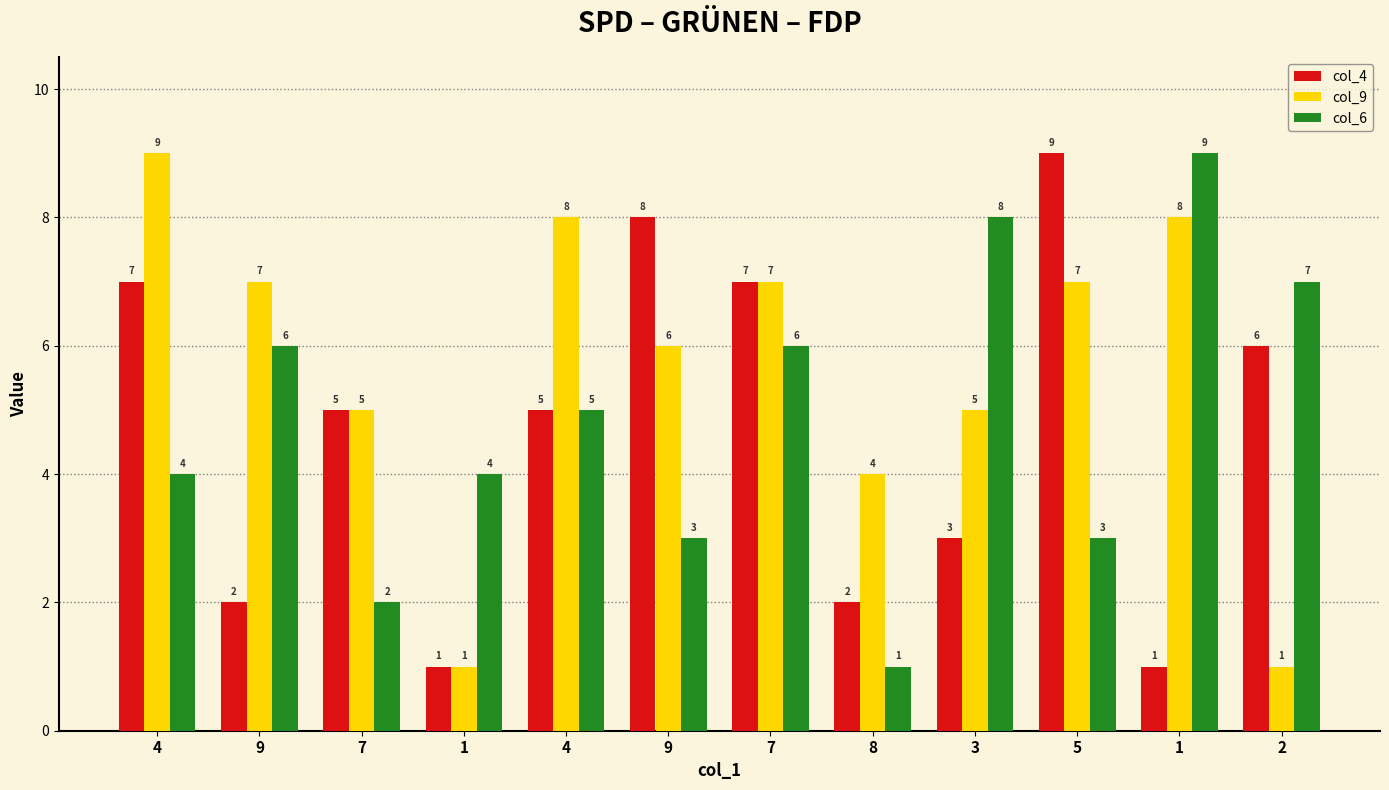

Which series changed the most between 9 and 1?

col_6